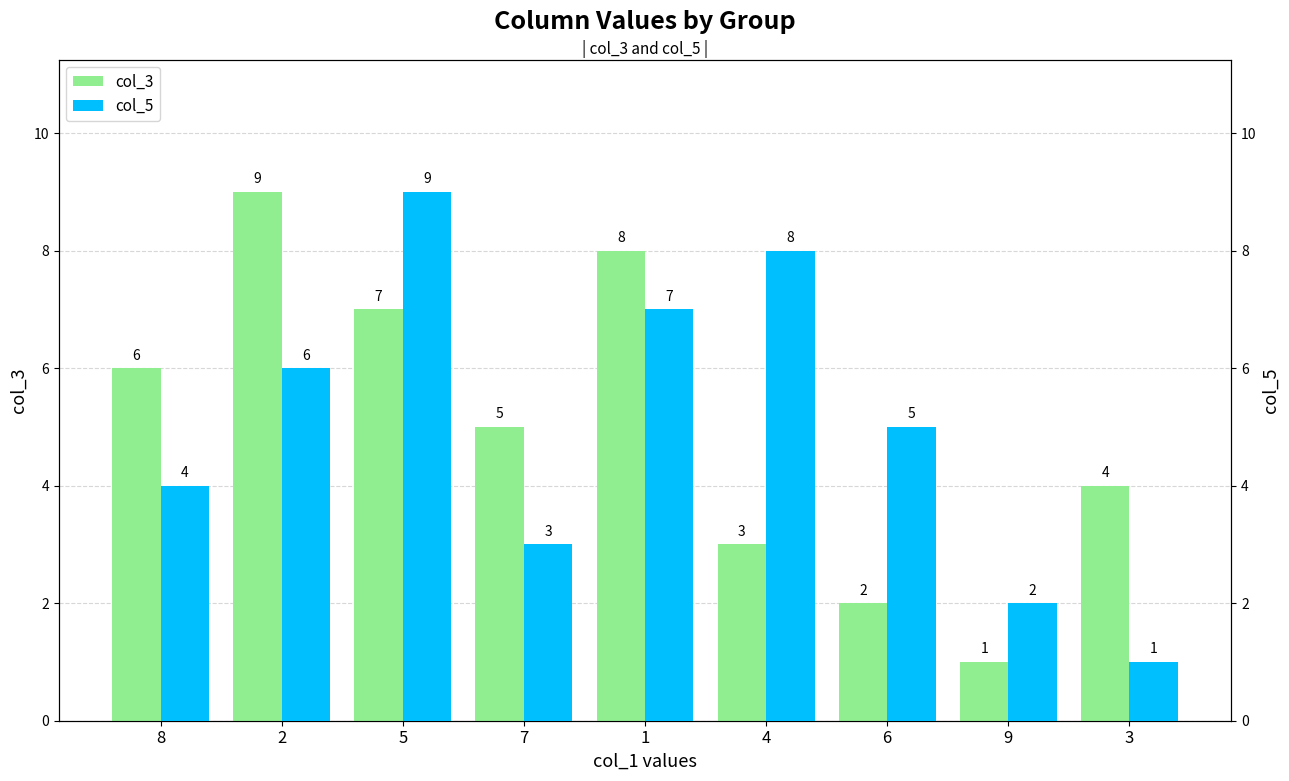

What is the difference between the col_5 values at 2 and 1?

1